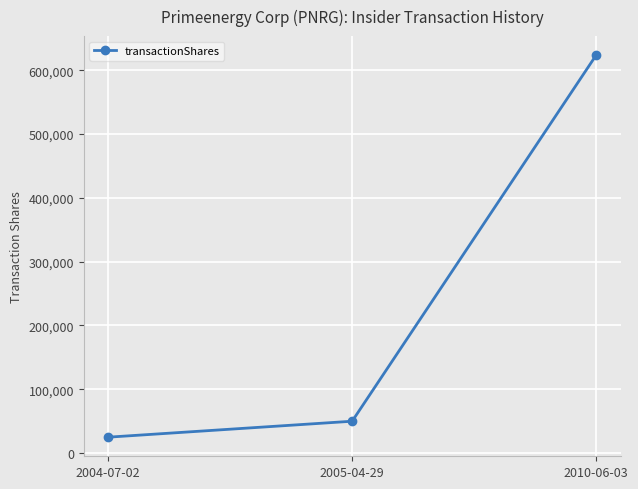

Rank the categories by value from lowest to highest.

2004-07-02, 2005-04-29, 2010-06-03